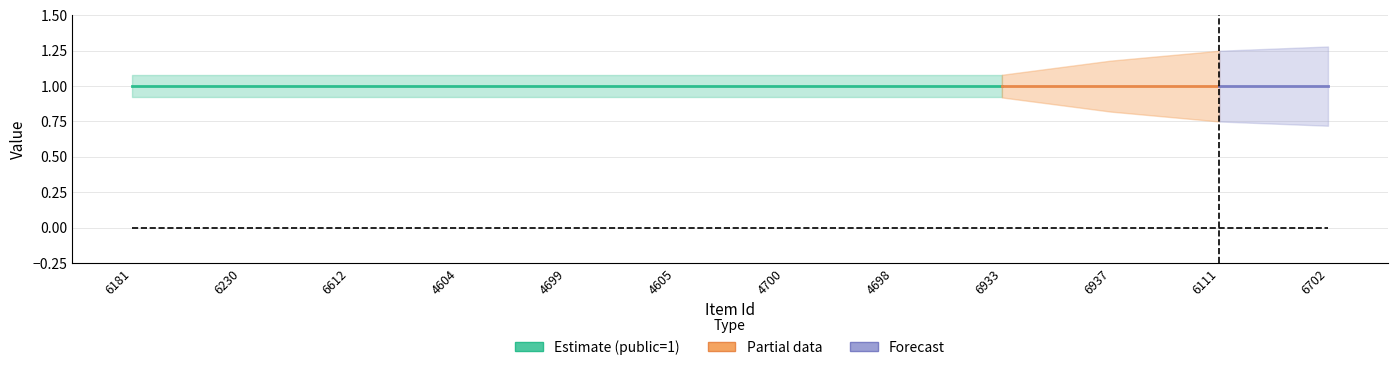

Reading left to right, what are all the values shown in this chart?

public: 1	1	1	1	1	1	1	1	1	1	1	1
featured: 0	0	0	0	0	0	0	0	0	0	0	0